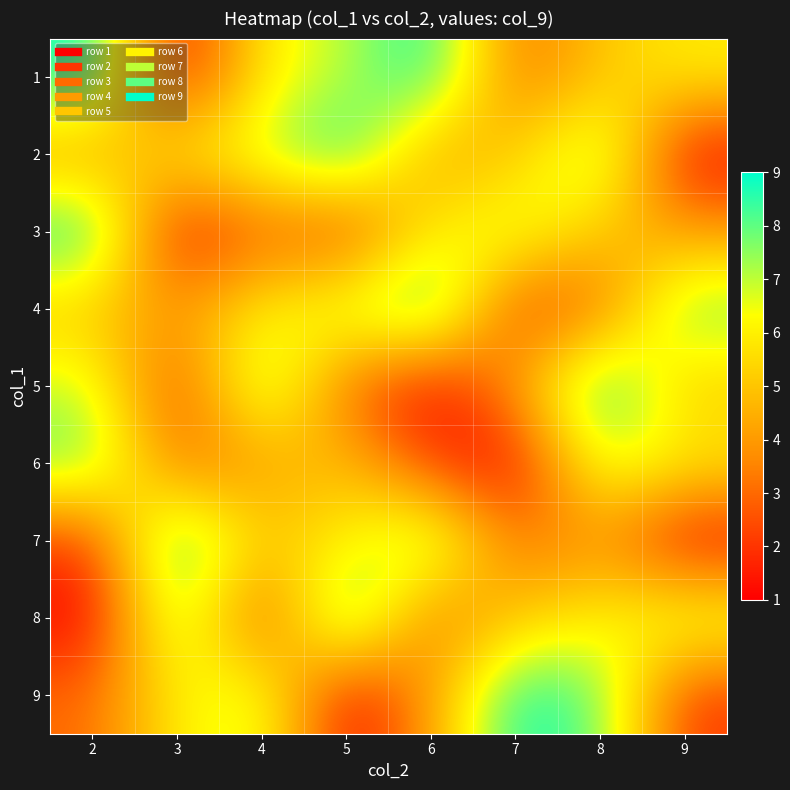

What is the maximum value shown in the chart?

9